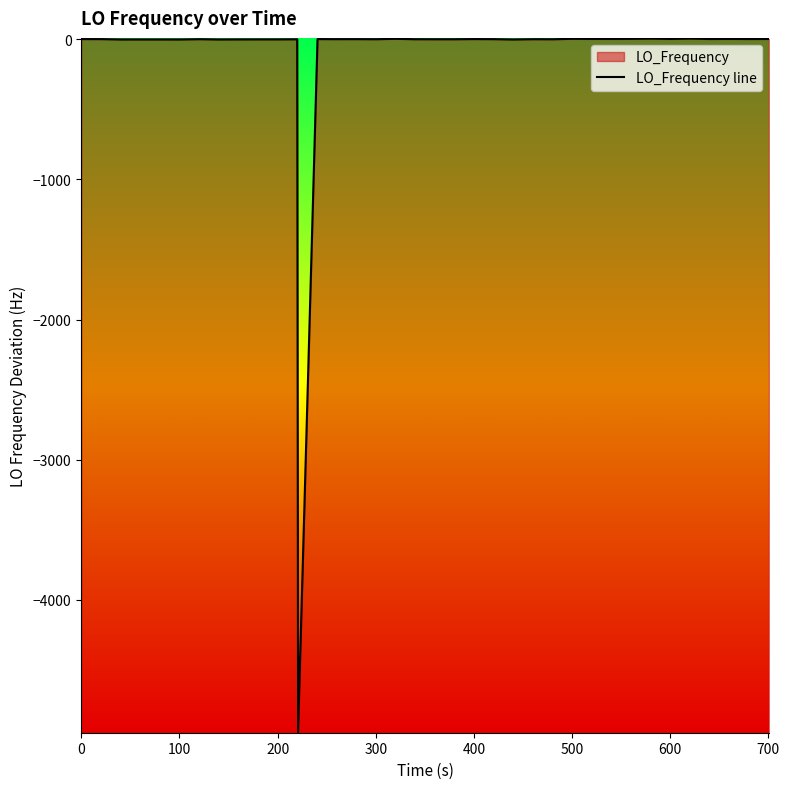

How many negative values are there?

19